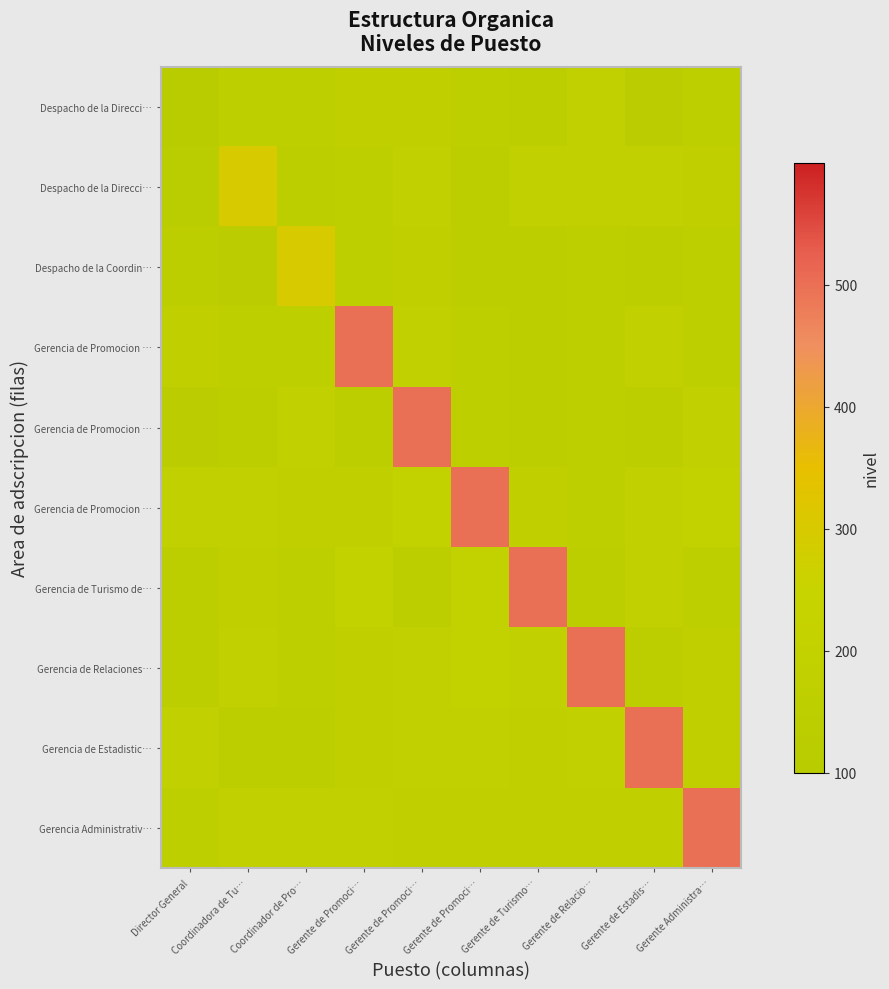

Between Coordinadora de Tu… and Gerente de Turismo…, which is larger?

Coordinadora de Tu…